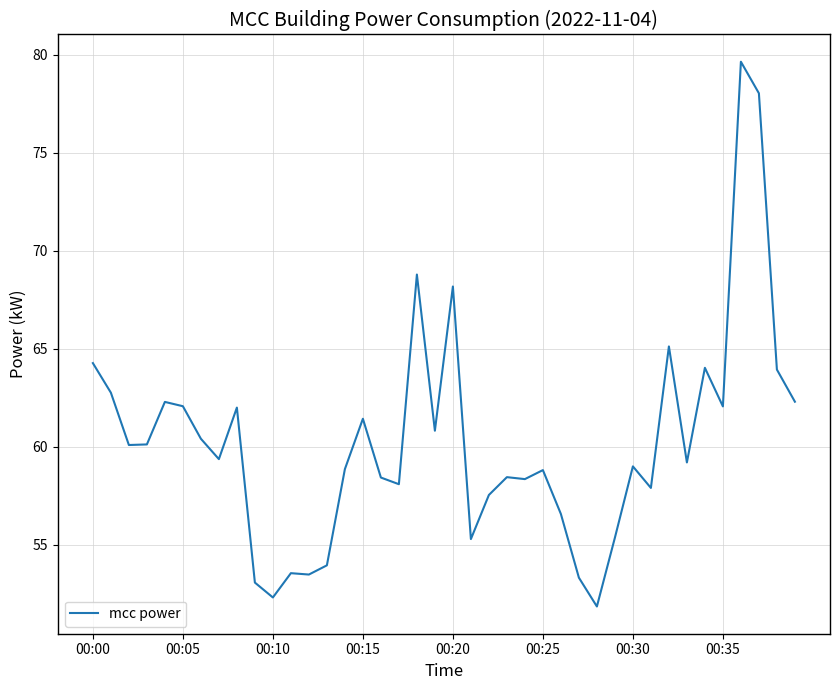

How many lines are shown in the chart?

1